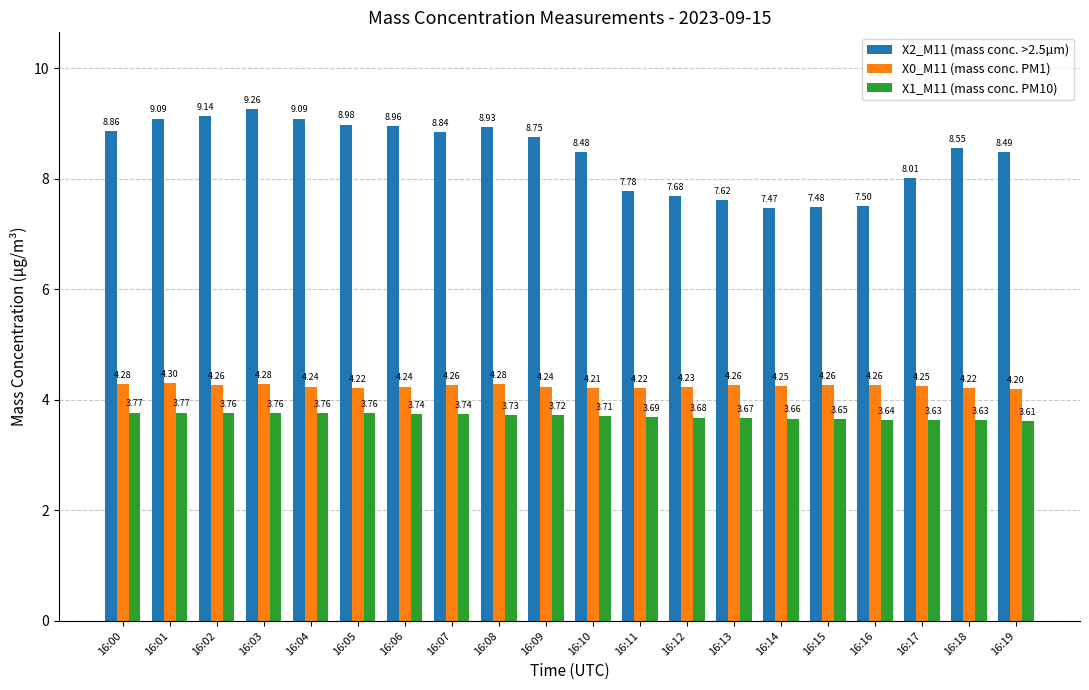

What is the difference between the maximum and minimum values in the X0_M11 (mass conc. PM1) series?

0.1